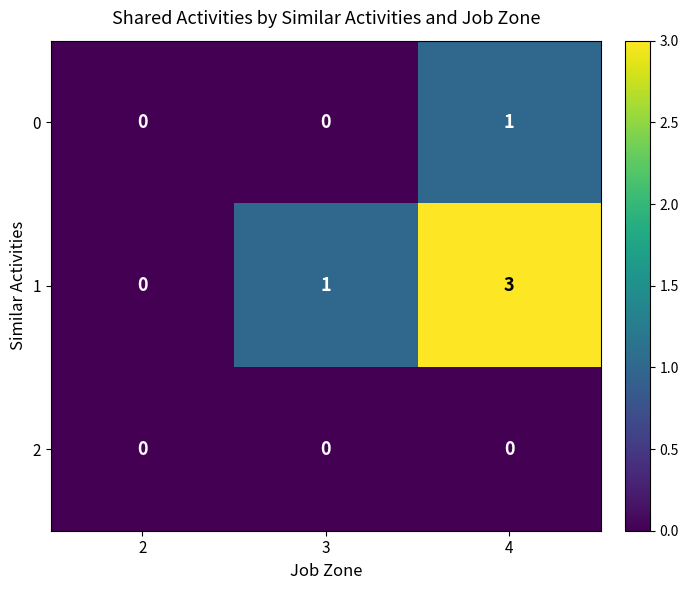

The 0 series shows 1 at 2. True or false?

False